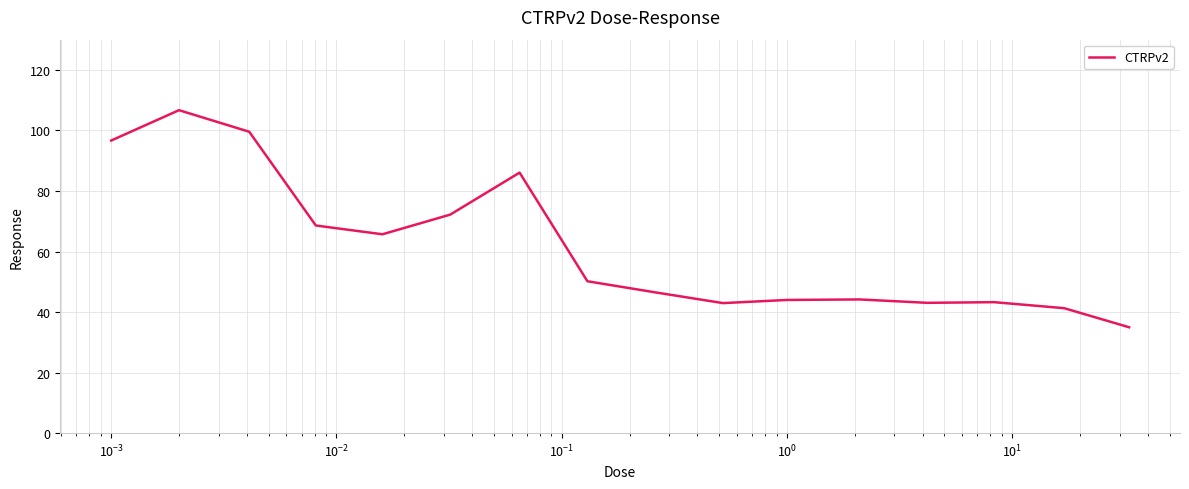

What is the smallest value displayed?

35.0